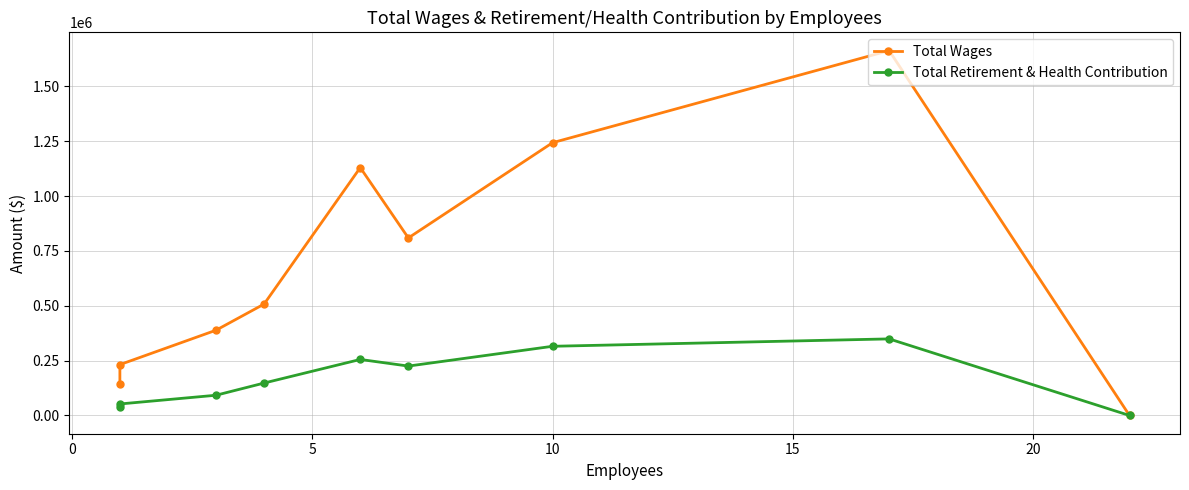

True or false: Total Wages and Total Retirement & Health Contribution cross at least once.

False